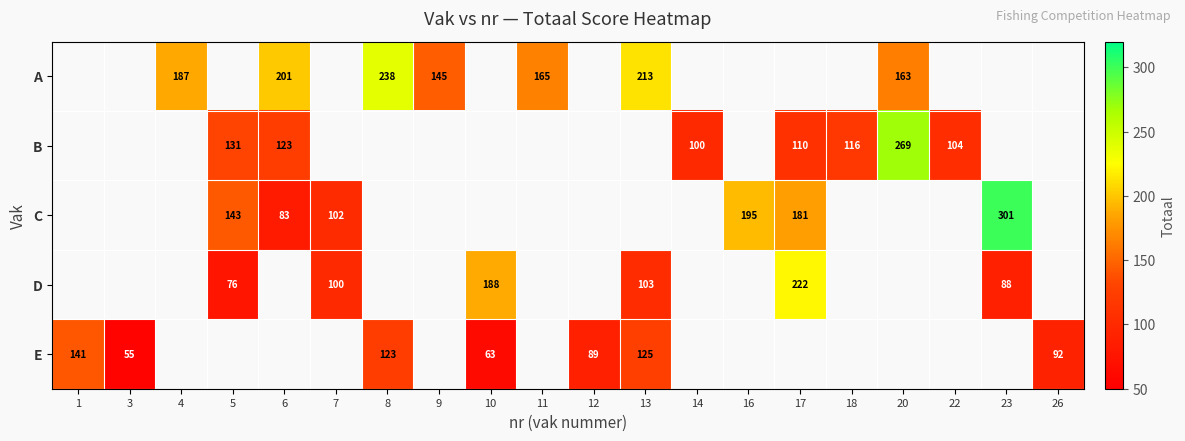

True or false: A has a value of 333 at 8.

False